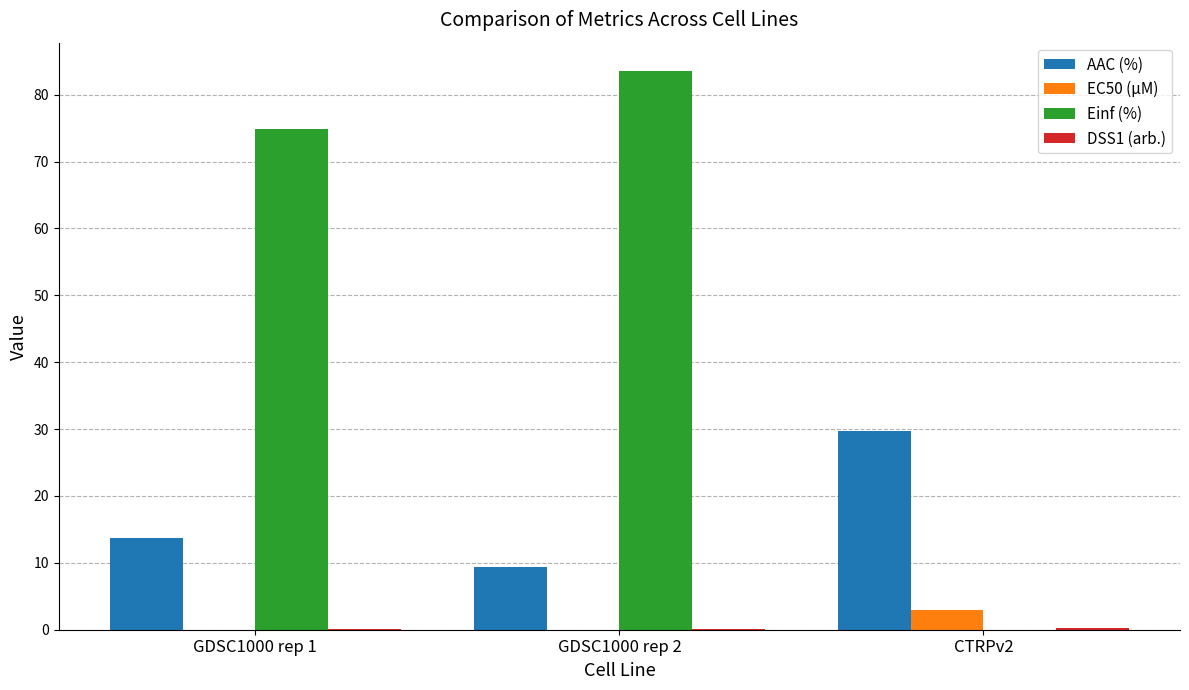

What is the highest value of the EC50 (µM) series?

3.0